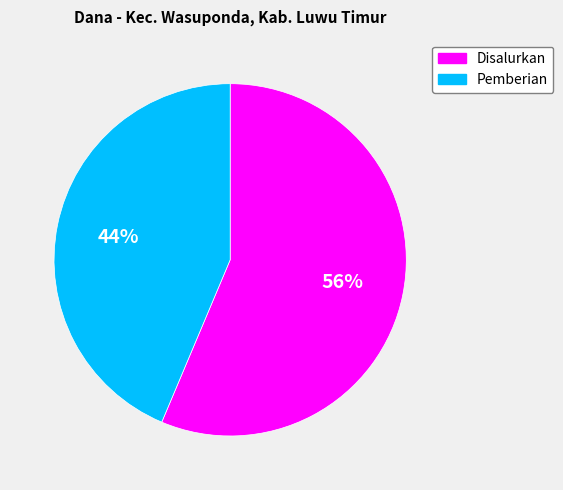

Which slice is the largest?

Disalurkan